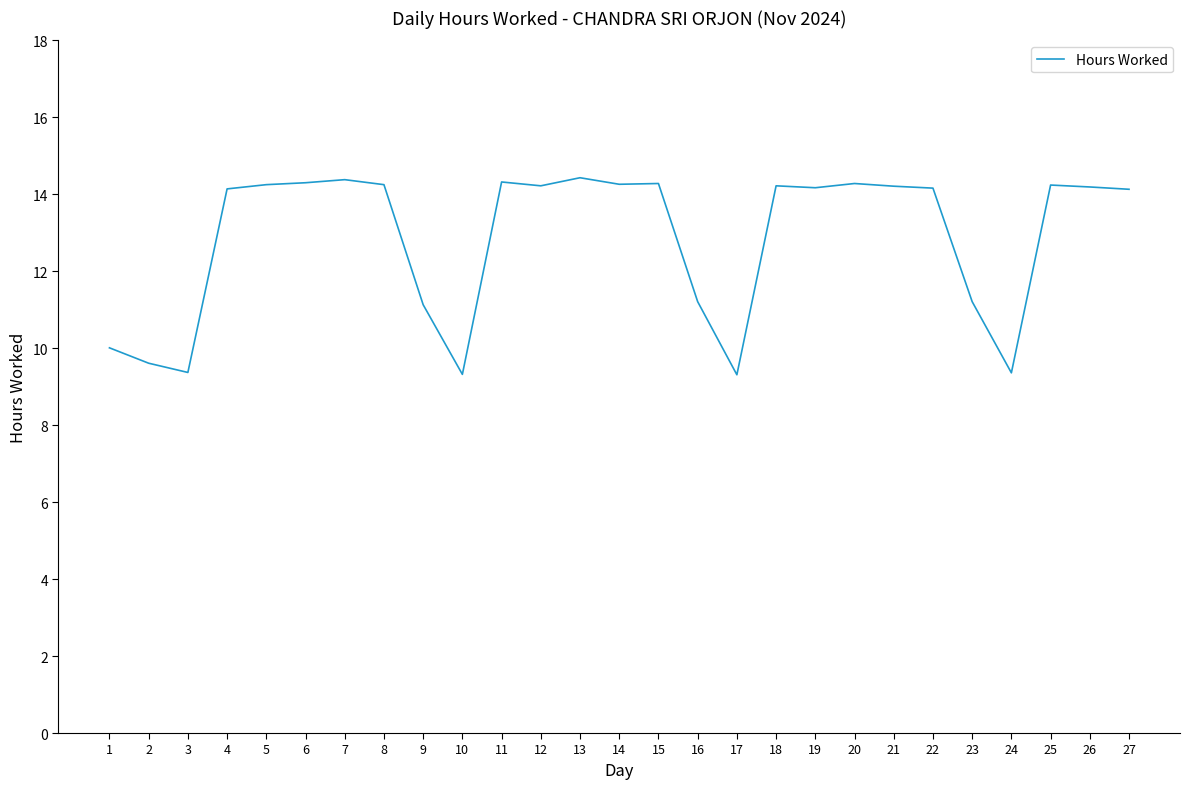

What is the minimum value shown in the chart?

9.3